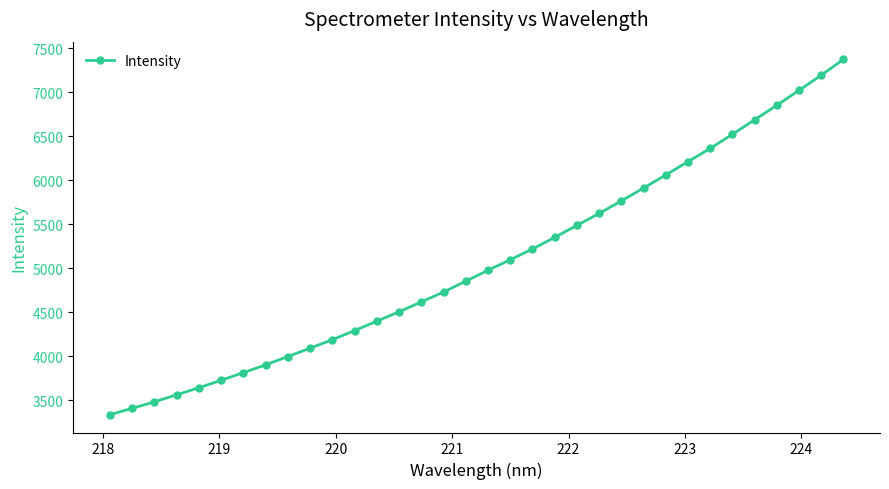

How many data points are less than 4975?

17